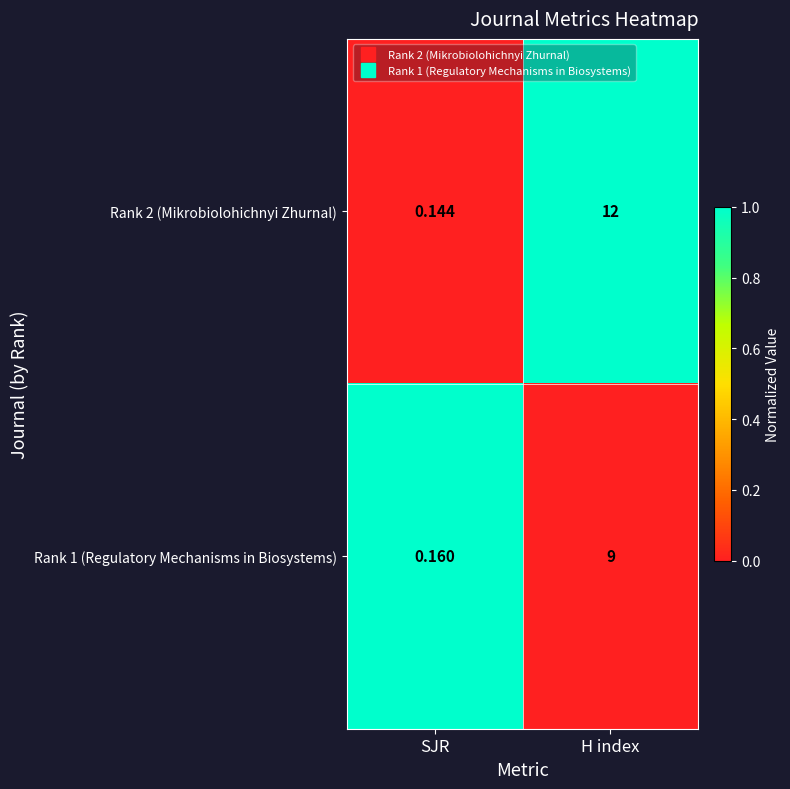

Where is Rank 2 (Mikrobiolohichnyi Zhurnal) nearest to the value 6?

SJR